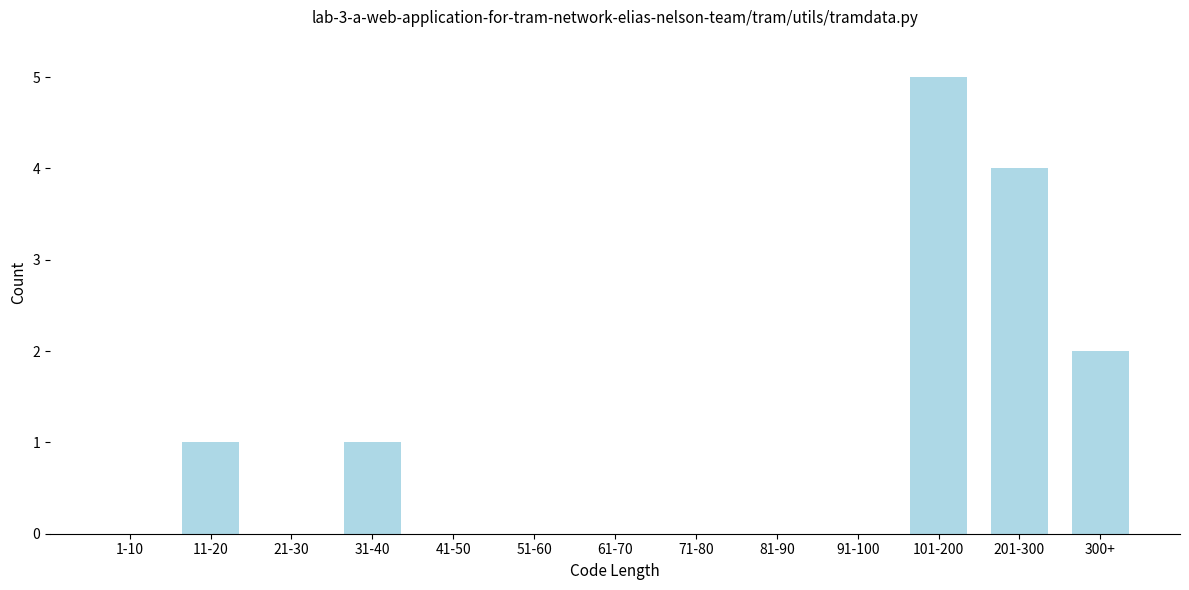

Reading left to right, extract all data points from this chart.

1-10=0	11-20=1	21-30=0	31-40=1	41-50=0	51-60=0	61-70=0	71-80=0	81-90=0	91-100=0	101-200=5	201-300=4	300+=2